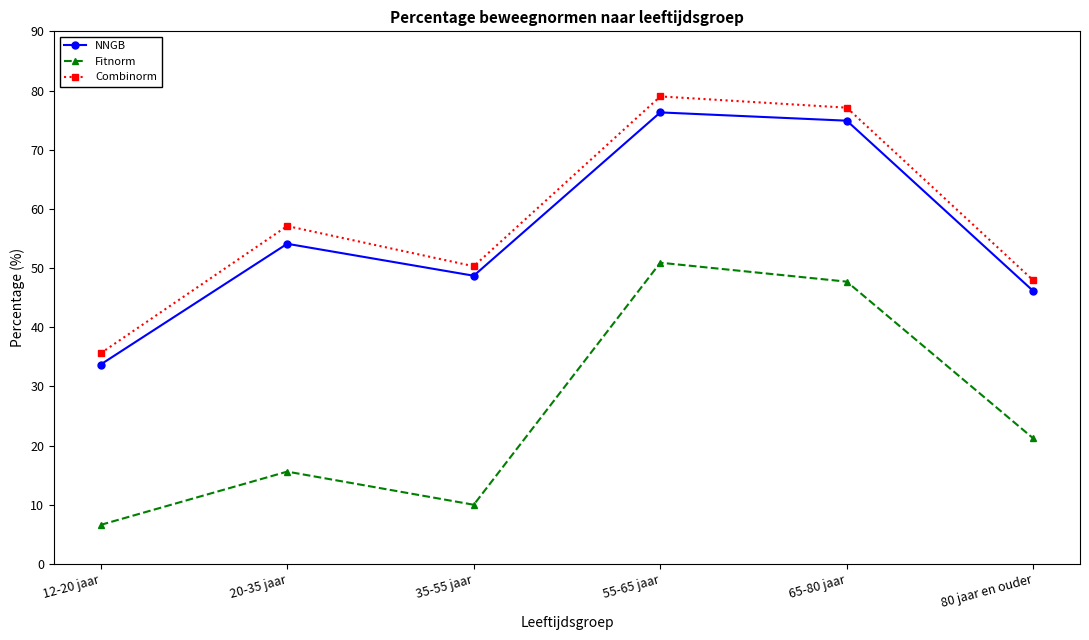

What is the label of the 4th point from the left?

55-65 jaar